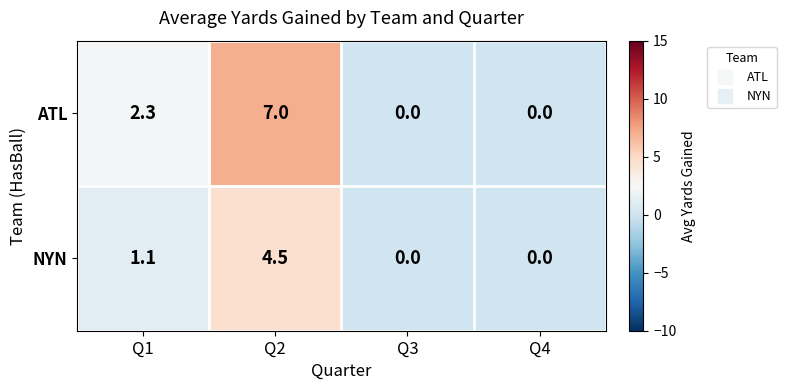

What is the greatest value displayed?

7.0